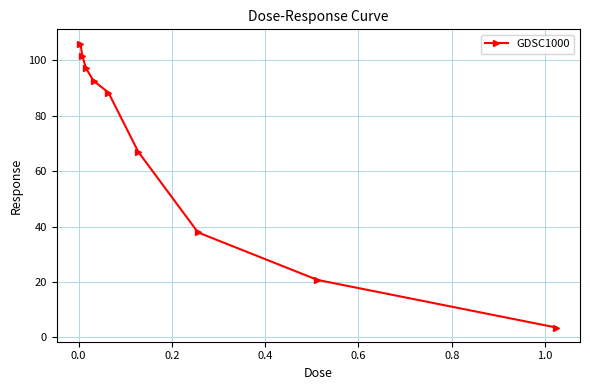

Does the chart have visible grid lines?

Yes